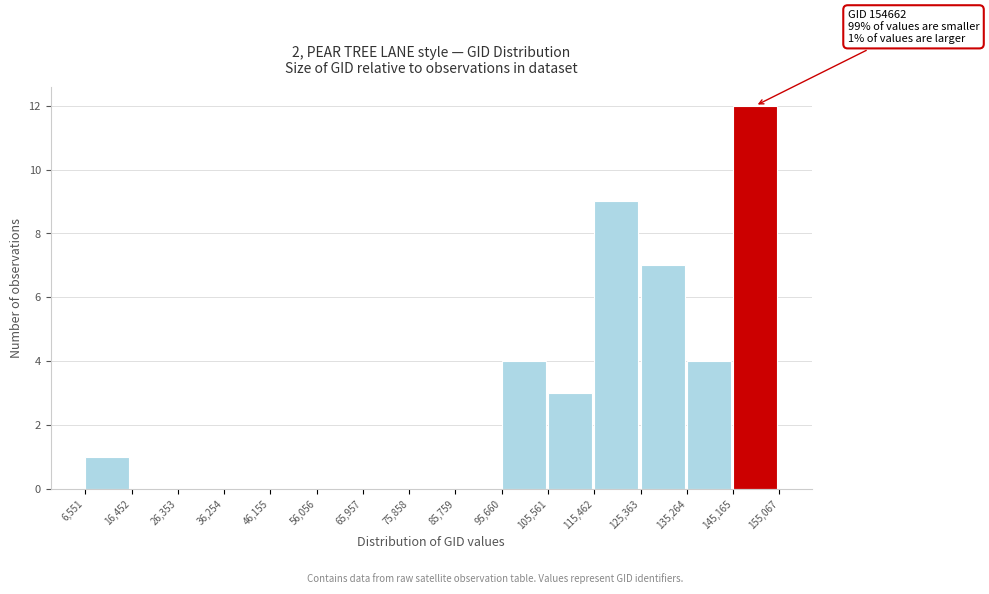

Over which range of the x-axis is the bar tallest?

145,165 to 155,067